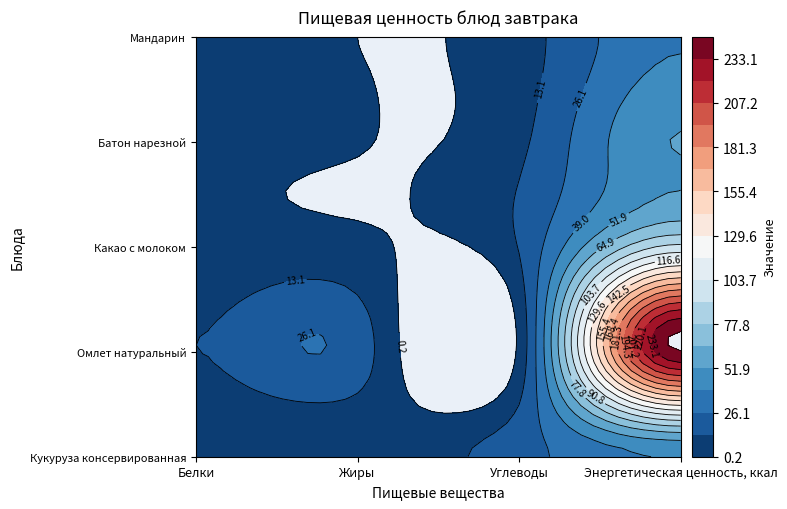

Reading left to right, transcribe all the data shown in this chart.

Кукуруза консервированная: Кукуруза консервированная=1.7	Омлет натуральный=2.1	Какао с молоком=21.0	Батон нарезной=40.0
Омлет натуральный: Кукуруза консервированная=13.0	Омлет натуральный=20.0	Какао с молоком=3.2	Батон нарезной=246.0
Какао с молоком: Кукуруза консервированная=3.3	Омлет натуральный=2.9	Какао с молоком=13.8	Батон нарезной=94.0
Батон нарезной: Кукуруза консервированная=1.5	Омлет натуральный=0.6	Какао с молоком=10.3	Батон нарезной=52.4
Мандарин: Кукуруза консервированная=0.8	Омлет натуральный=0.2	Какао с молоком=7.5	Батон нарезной=38.0